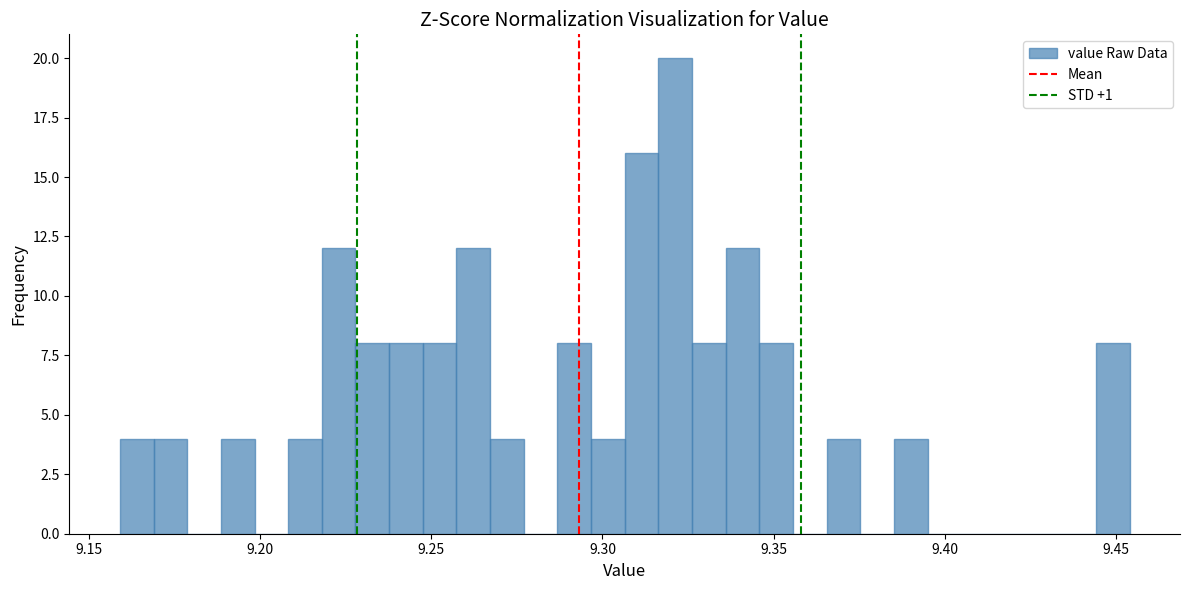

Around what value on the x-axis is the tallest bar? Give the approximate position of its centre, as read against the axis.

9.320